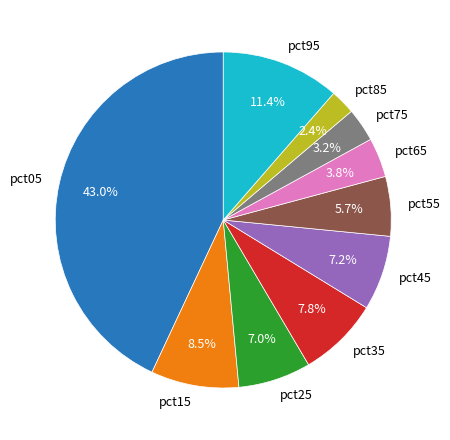

Between pct65 and pct15, which is larger?

pct15